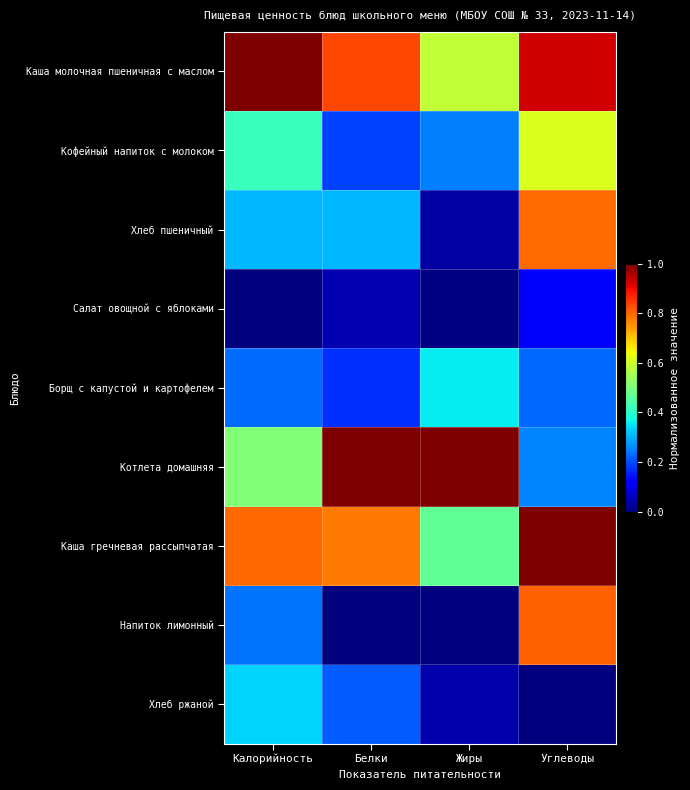

Reading right to left, transcribe all the data shown in this chart.

Каша молочная пшеничная с маслом: Углеводы=0.9	Жиры=0.6	Белки=0.8	Калорийность=1.0
Кофейный напиток с молоком: Углеводы=0.6	Жиры=0.3	Белки=0.2	Калорийность=0.4
Хлеб пшеничный: Углеводы=0.8	Жиры=0.0	Белки=0.3	Калорийность=0.3
Салат овощной с яблоками: Углеводы=0.1	Жиры=0.0	Белки=0.0	Калорийность=0.0
Борщ с капустой и картофелем: Углеводы=0.2	Жиры=0.4	Белки=0.2	Калорийность=0.2
Котлета домашняя: Углеводы=0.3	Жиры=1.0	Белки=1.0	Калорийность=0.5
Каша гречневая рассыпчатая: Углеводы=1.0	Жиры=0.5	Белки=0.8	Калорийность=0.8
Напиток лимонный: Углеводы=0.8	Жиры=0.0	Белки=0.0	Калорийность=0.2
Хлеб ржаной: Углеводы=0.0	Жиры=0.0	Белки=0.2	Калорийность=0.3